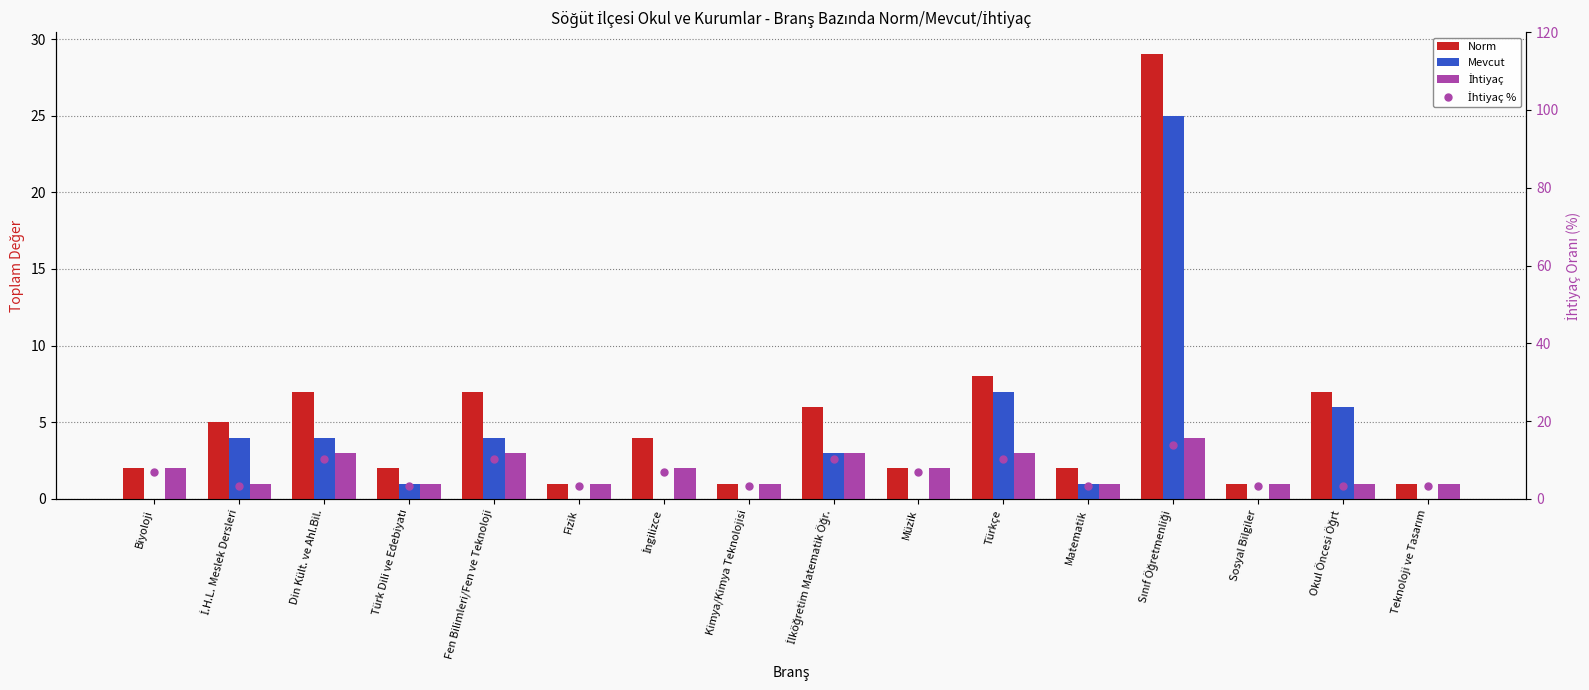

Rank the series by their average value, from highest to lowest.

İhtiyaç %, Norm, Mevcut, İhtiyaç